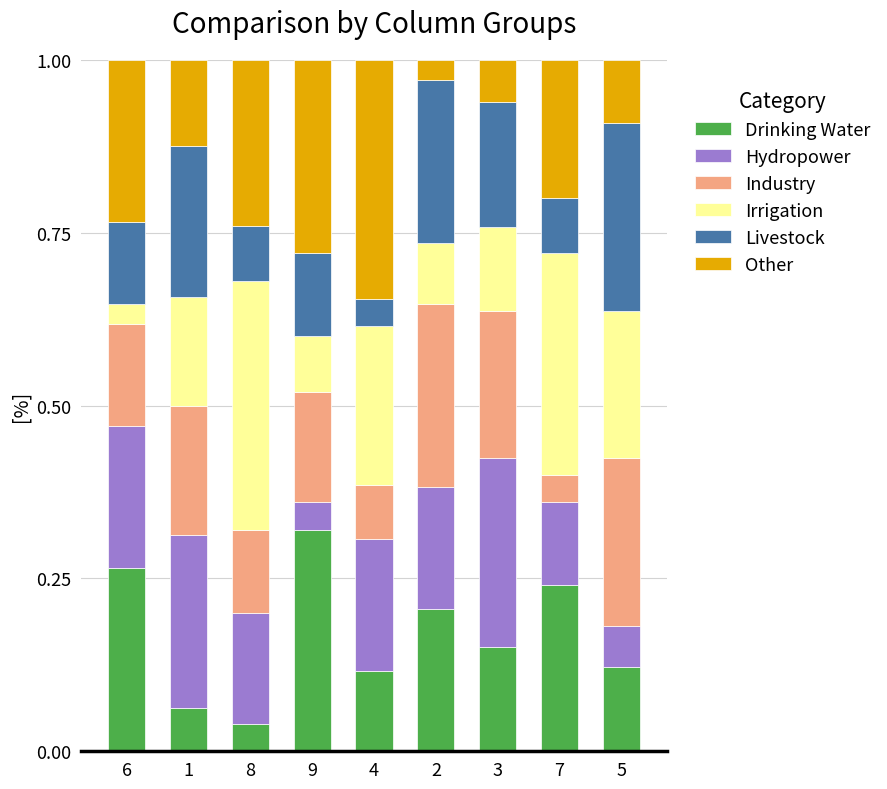

The value of Drinking Water at 7 is 0.3. True or false?

False